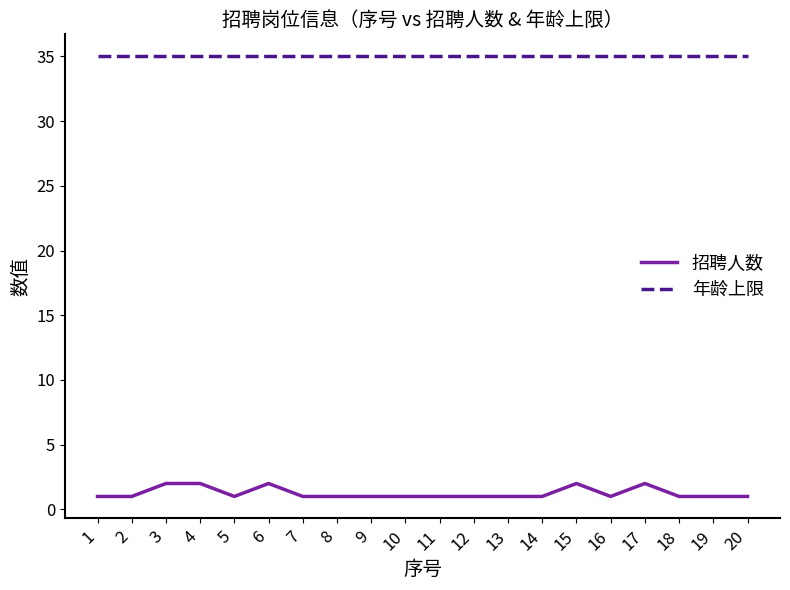

List the series in order of their peak value, lowest first.

招聘人数, 年龄上限